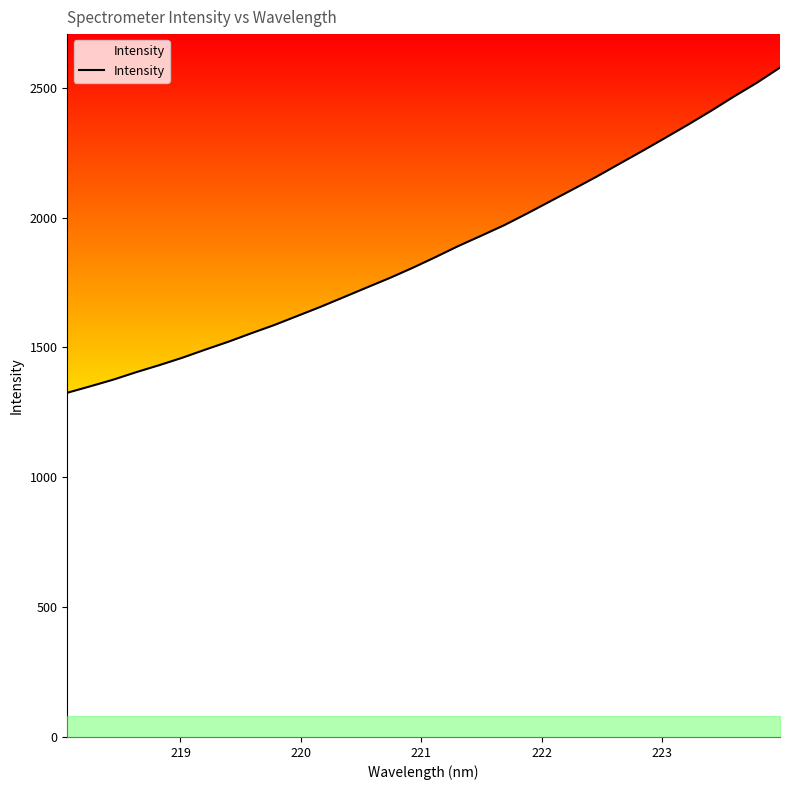

What is the minimum value shown in the chart?

1325.4